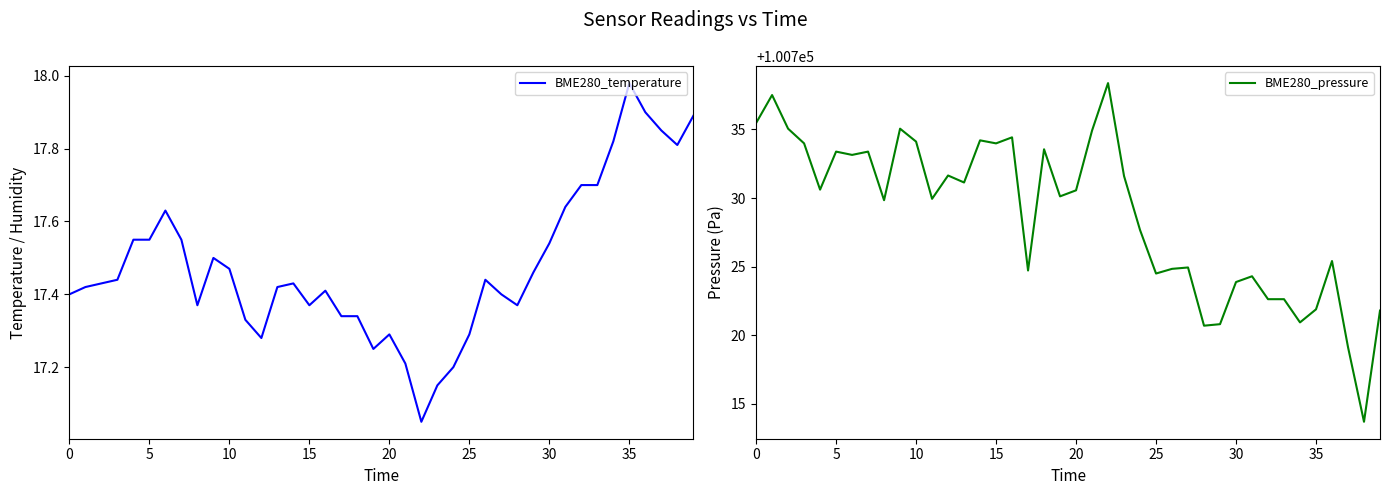

Is this an area chart (filled region under the line)?

No